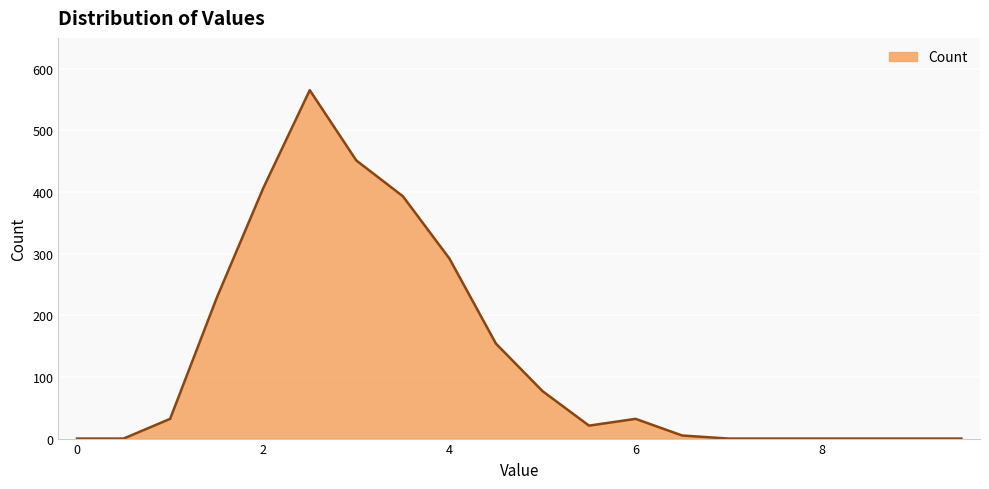

What is the maximum value shown in the chart?

565